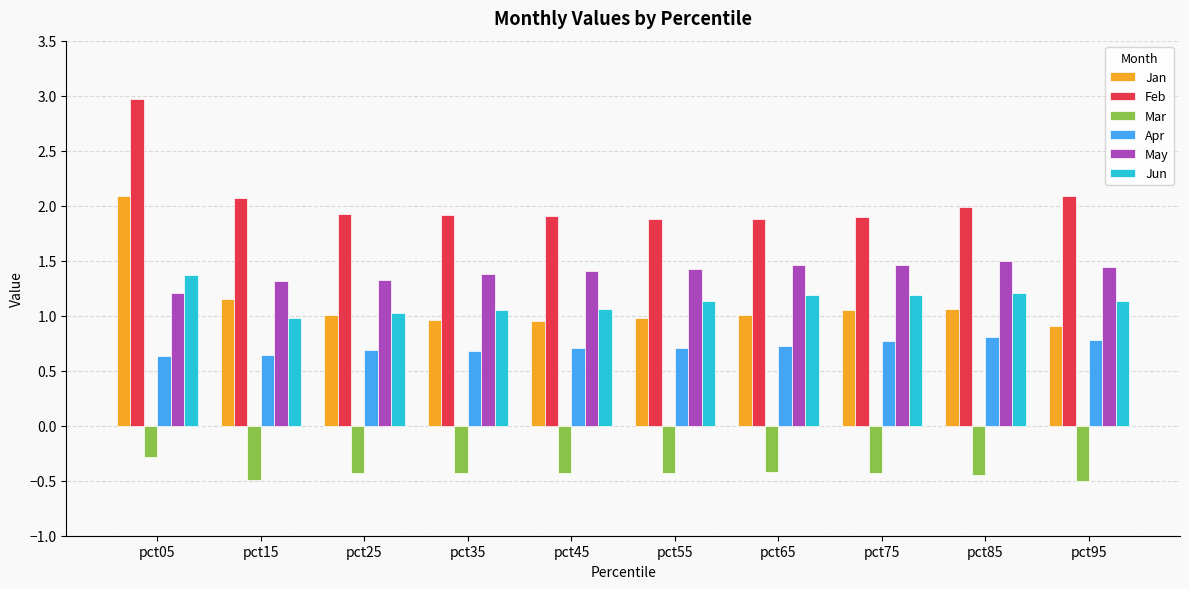

Which label corresponds to the largest value in the chart?

pct05